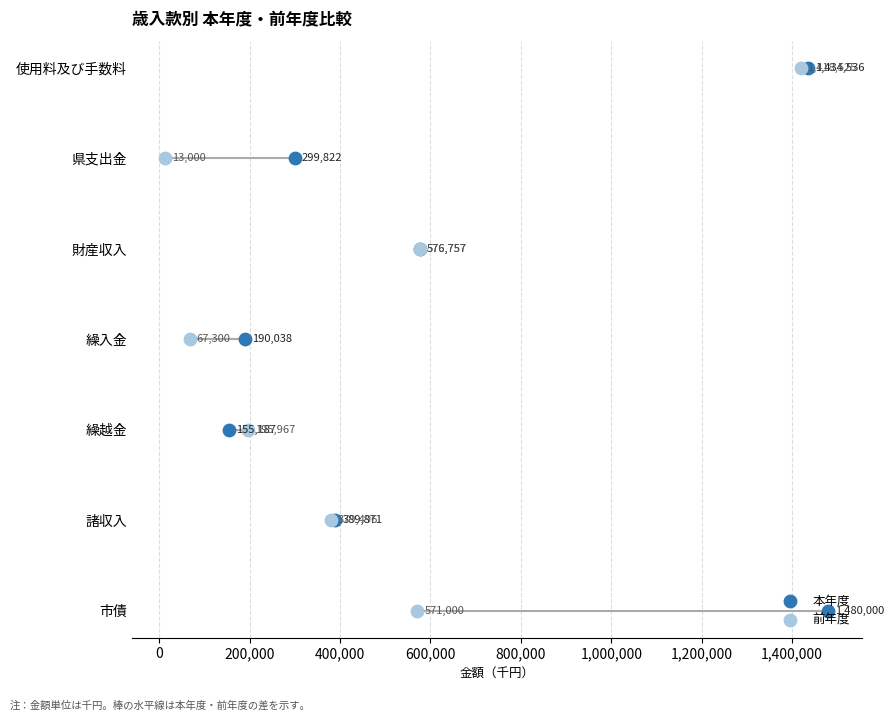

What are all the series names shown in the legend?

本年度, 前年度